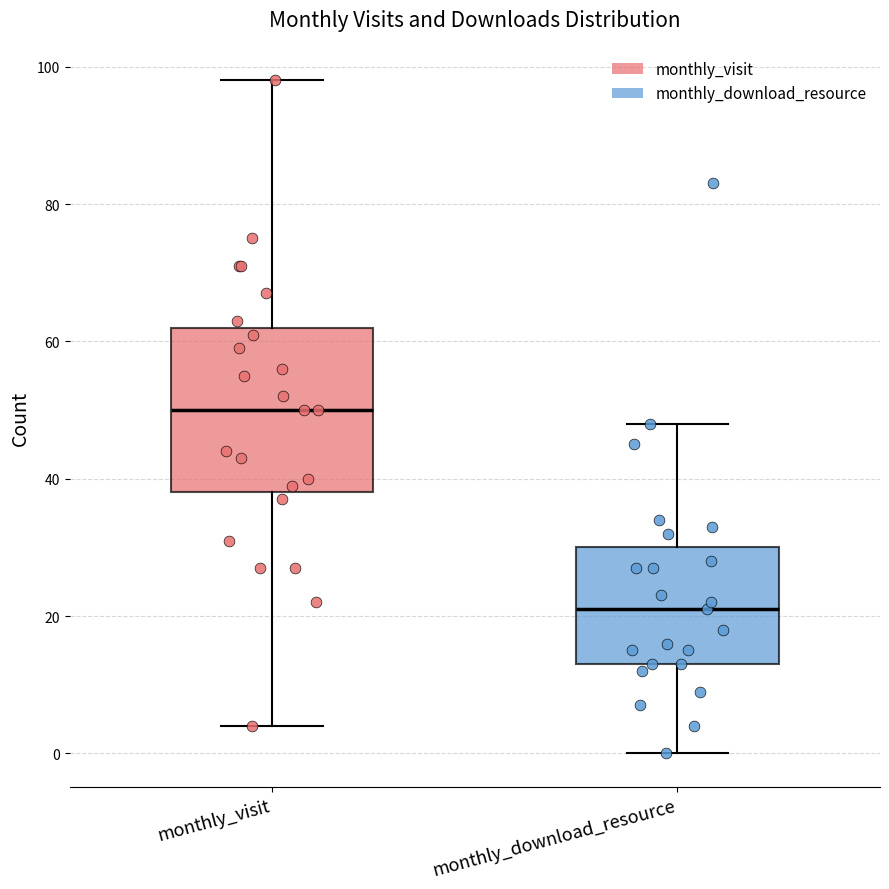

Reading left to right, read every box against the y-axis: the position of its median line, the range the box covers, and the ends of its whiskers. The values are not printed on the chart, so give them approximately, as read against the axis.

monthly_visit: median 50, box 38 to 62, whiskers 4 to 98
monthly_download_resource: median 22, box 14 to 30, whiskers 0 to 48